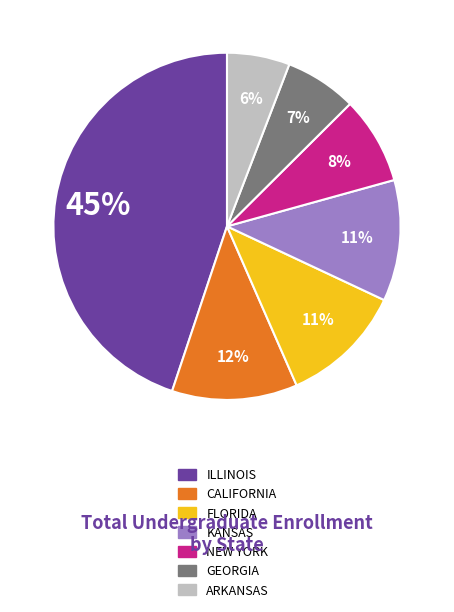

Does ILLINOIS represent more than half of the total?

No